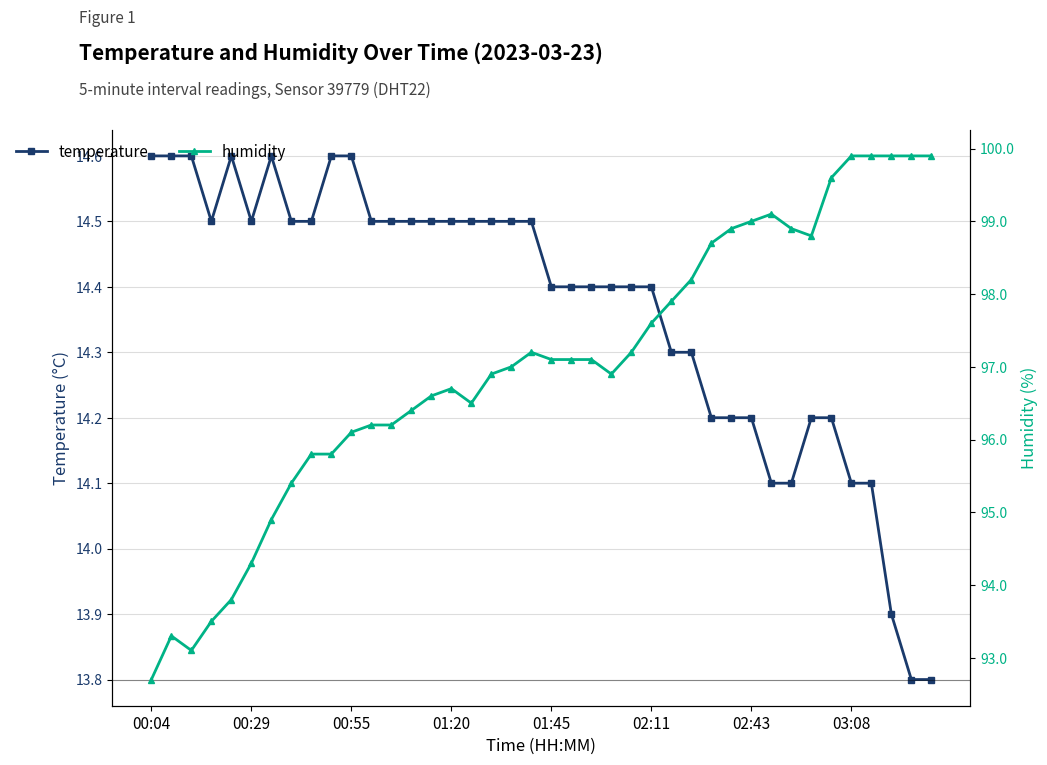

Which series has the largest range (max minus min)?

humidity